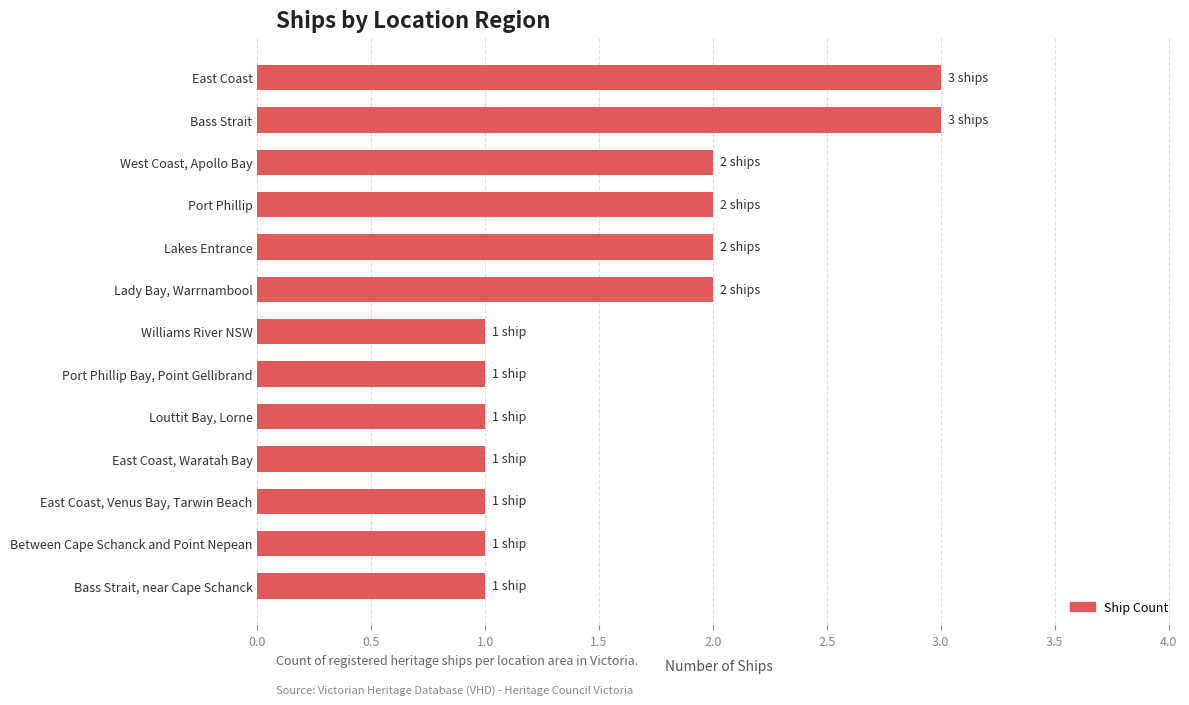

Is it true that the value at Williams River NSW is 1?

True